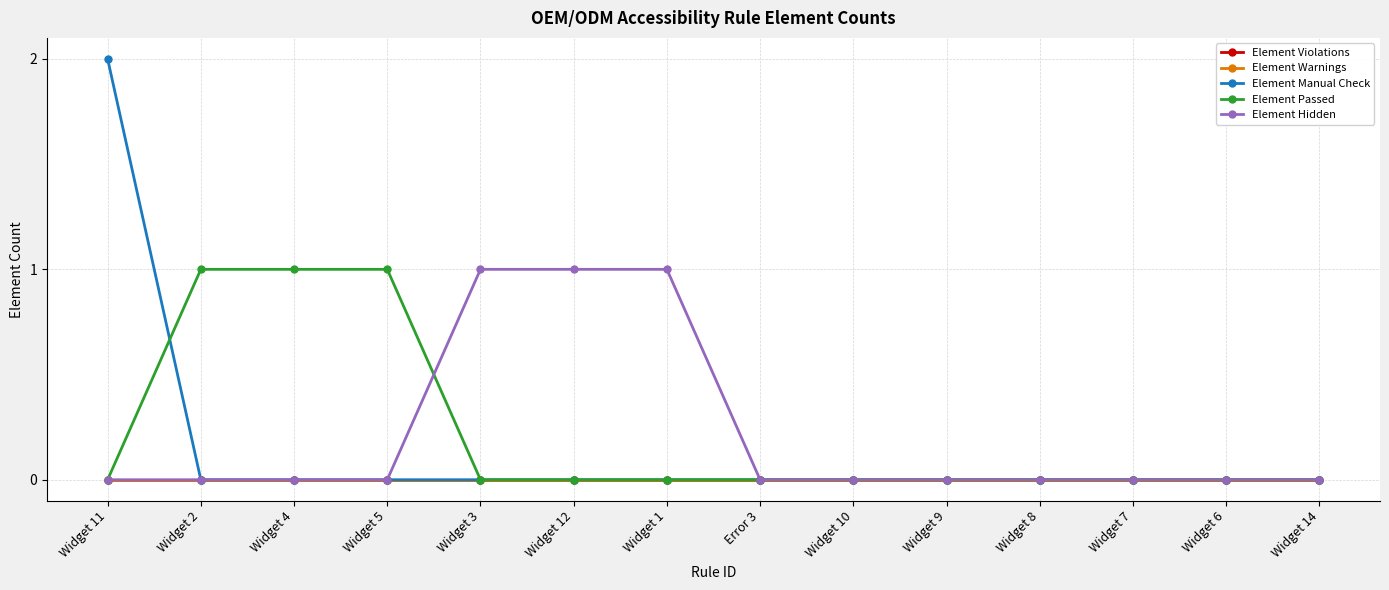

What is the total value across all series at Widget 12?

1